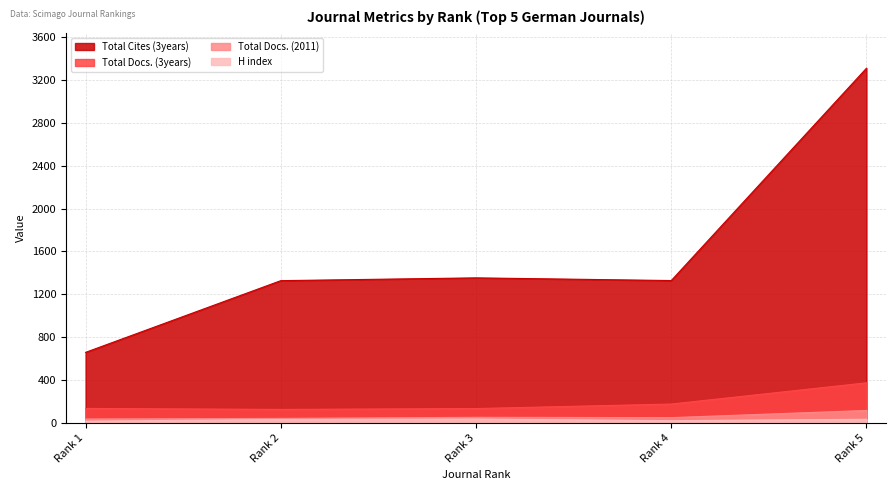

What is the difference between the maximum and second lowest values in the Total Docs. (2011) series?

74